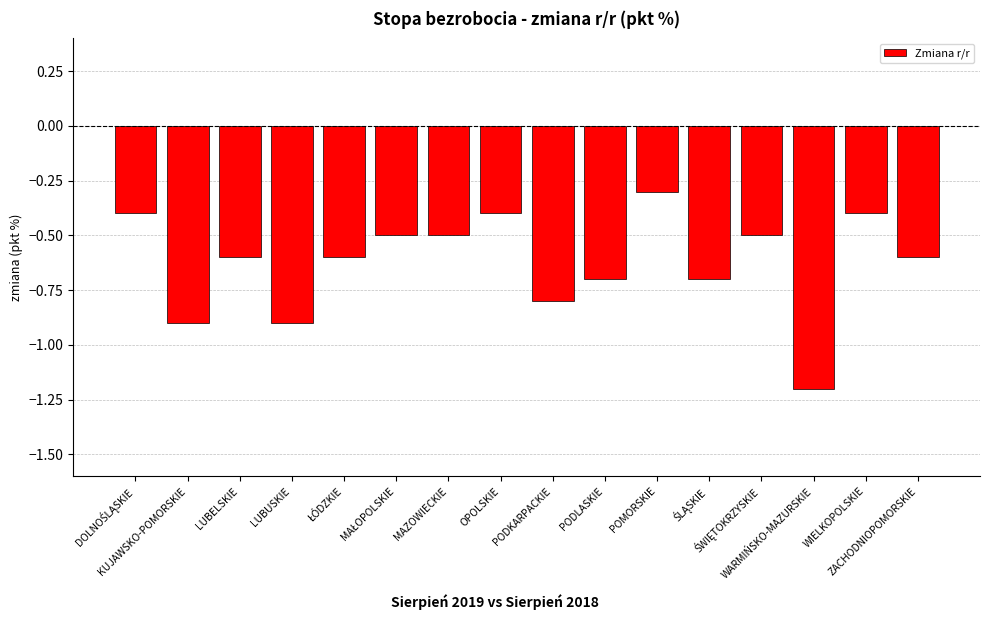

True or false: the data shows -1.5 at LUBUSKIE.

False